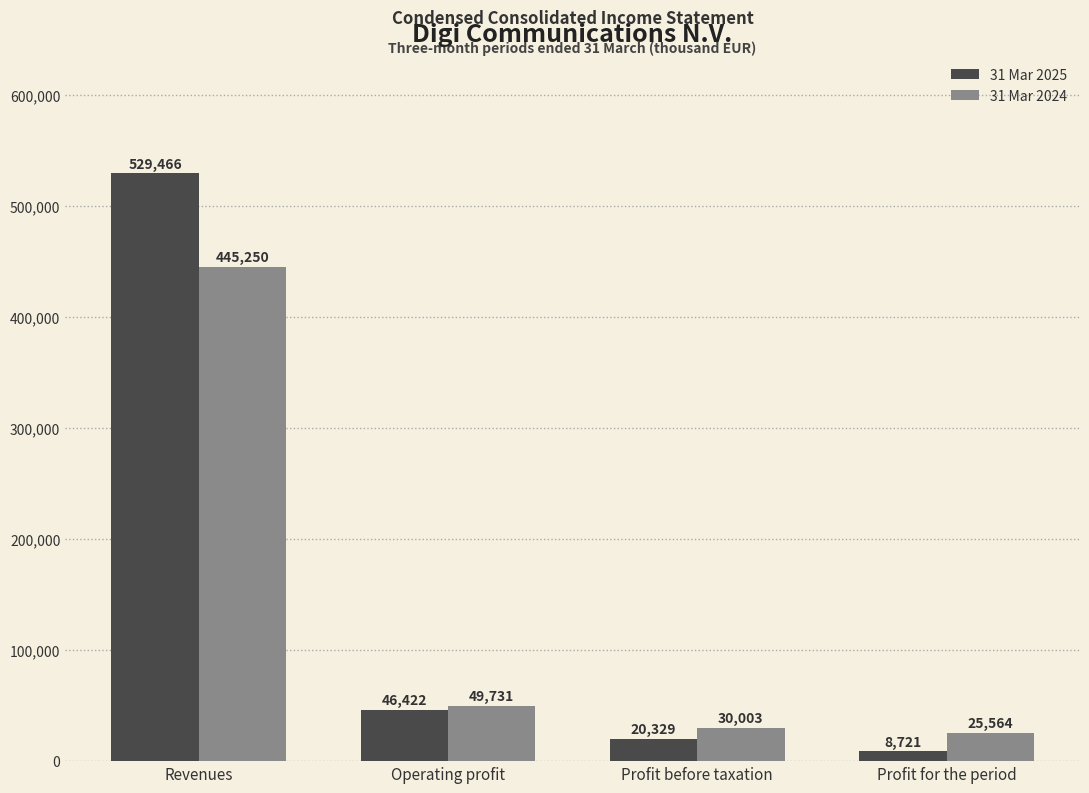

At how many categories does at least one series exceed 108747?

1